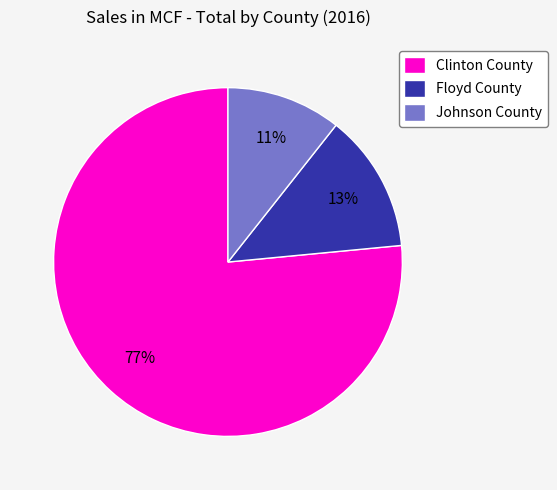

How many segments does this pie chart have?

3